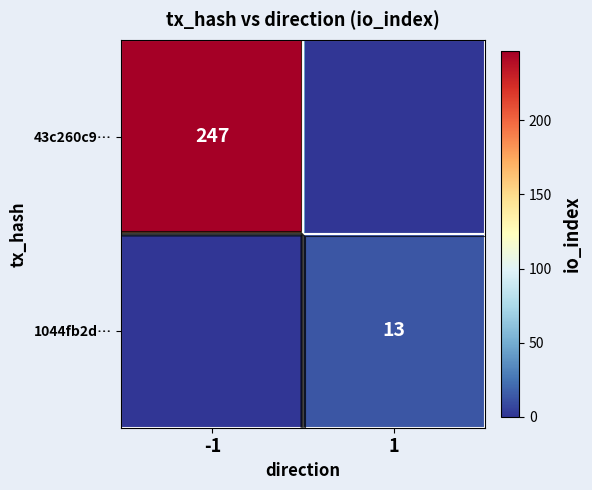

What is the average value of the 1044fb2d4b6bc2e835350d84de00044cc1788fd series?

7